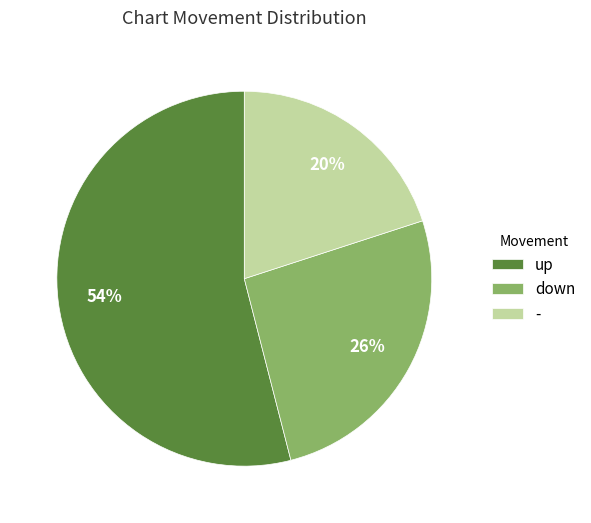

Which slice is the largest?

up